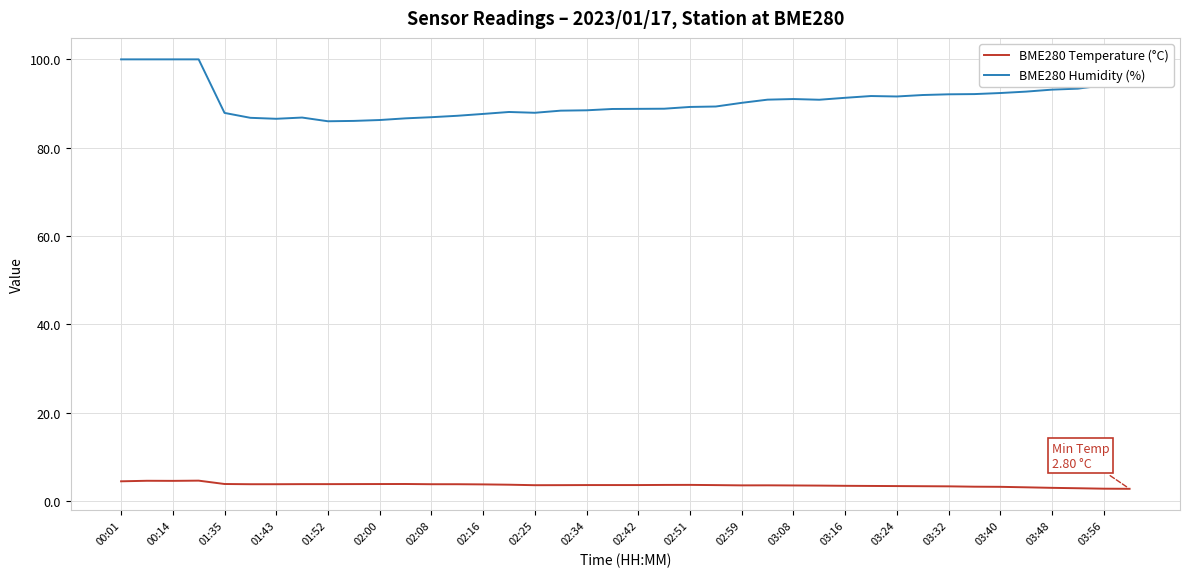

What is the lowest value of the BME280 Temperature (°C) series?

2.8